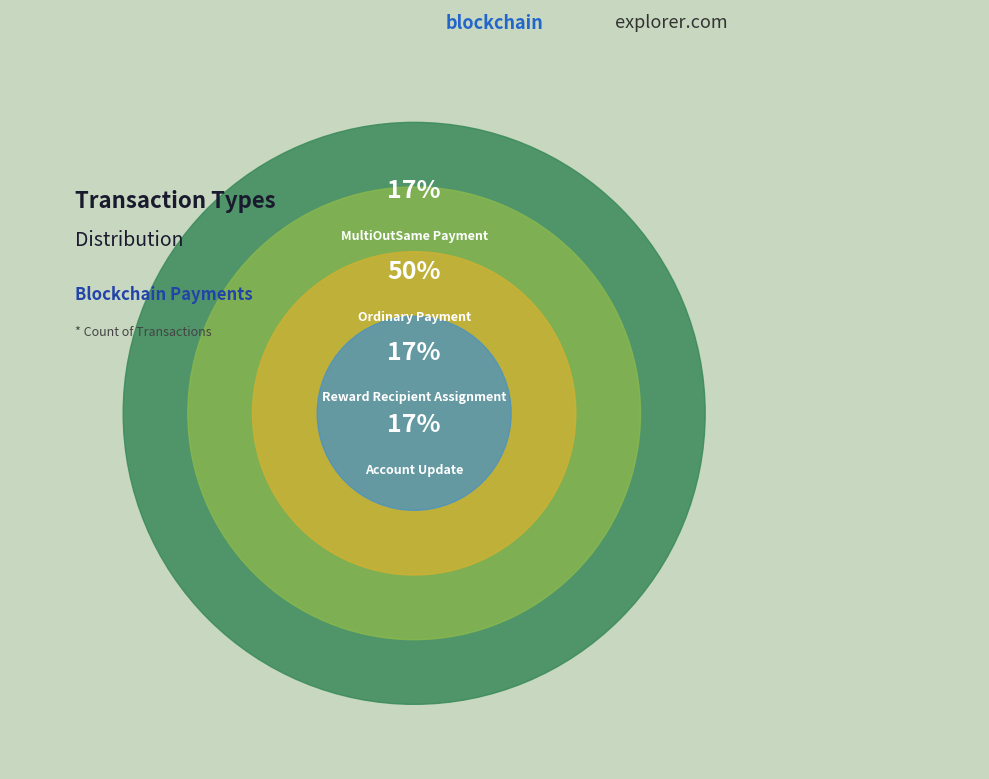

To the nearest percent, what is the difference between the largest and smallest slice percentages?

33%